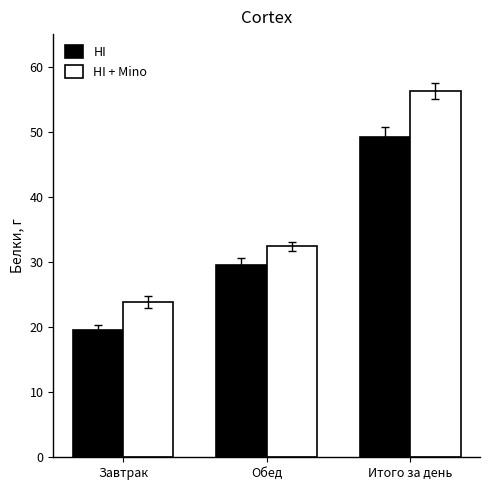

What is the value of the HI bar at the 2nd from the left?

29.6